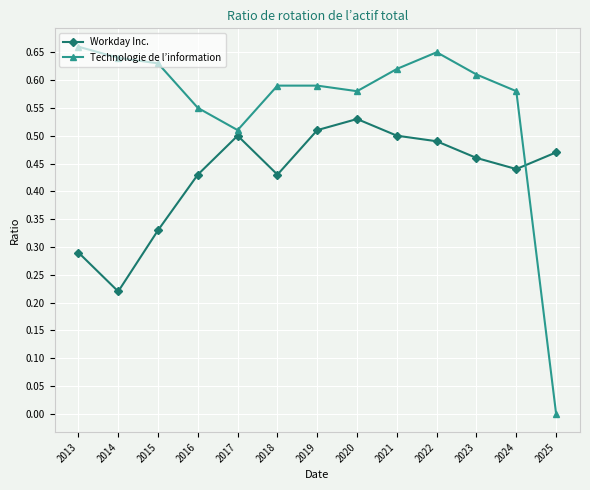

Where is the first local minimum for Workday Inc.?

2014